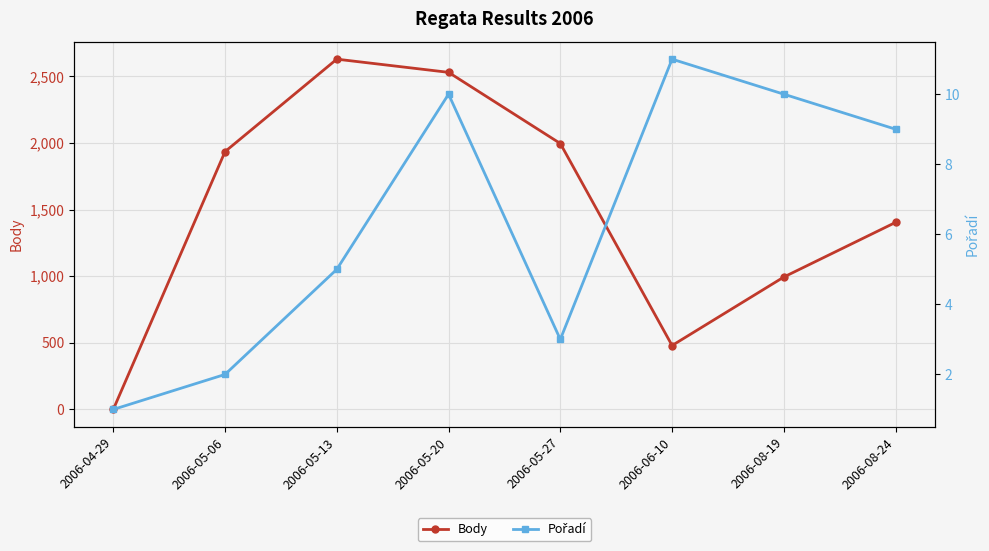

Which series has the largest range (max minus min)?

Body